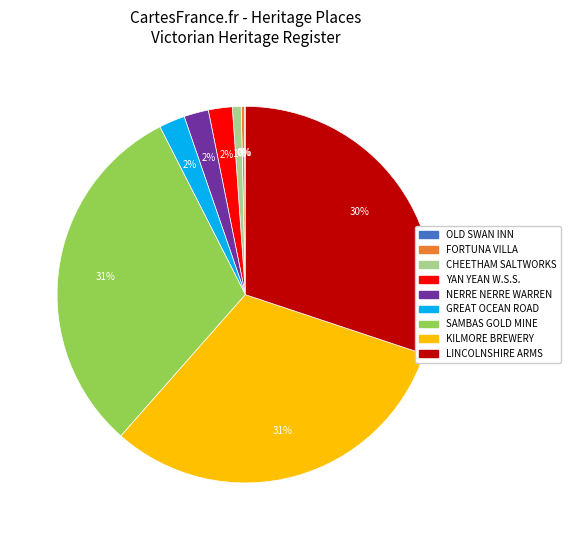

Is there any slice that represents more than half of the pie?

No